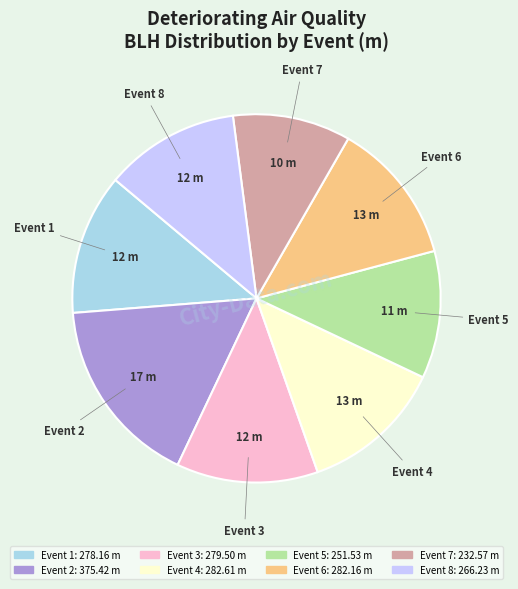

What is the smallest slice in the pie chart?

Event 7